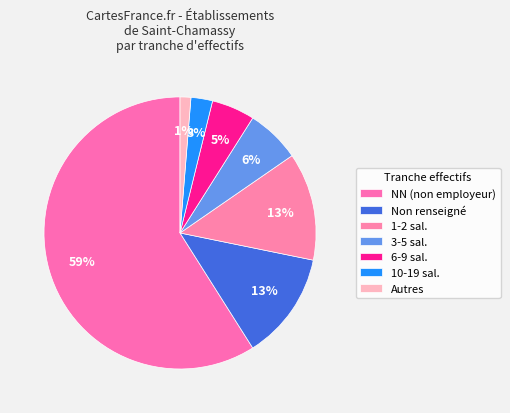

Count the number of slices in the pie.

7